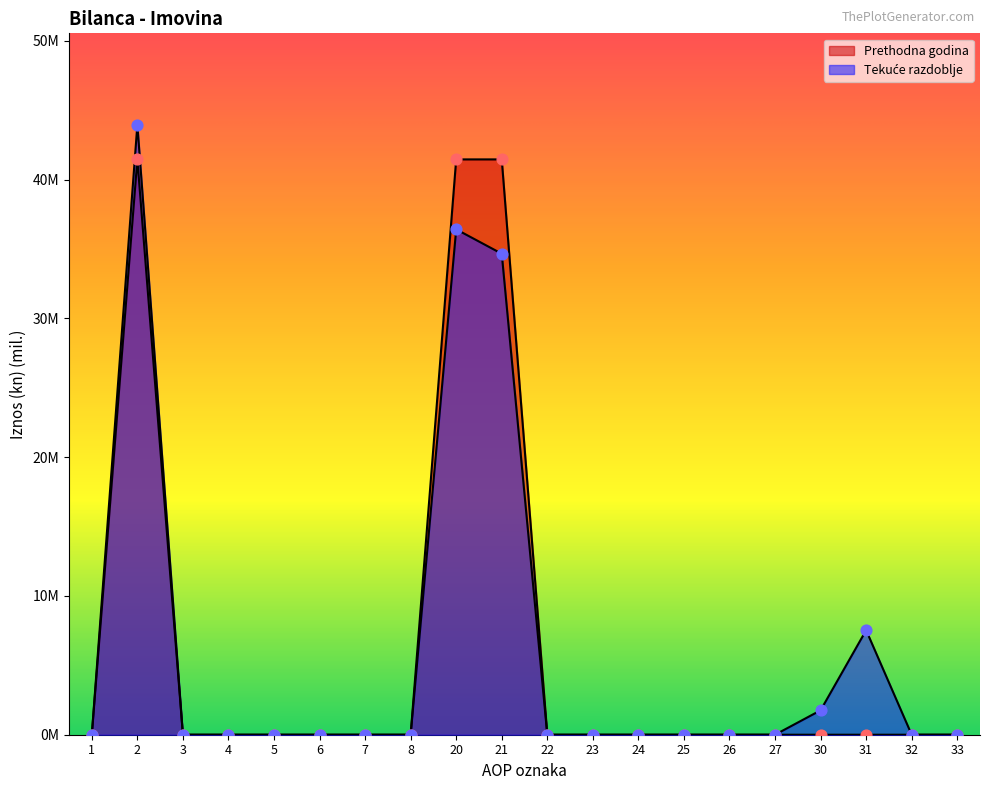

What are all the series names shown in the legend?

Tekuće razdoblje, Prethodna godina